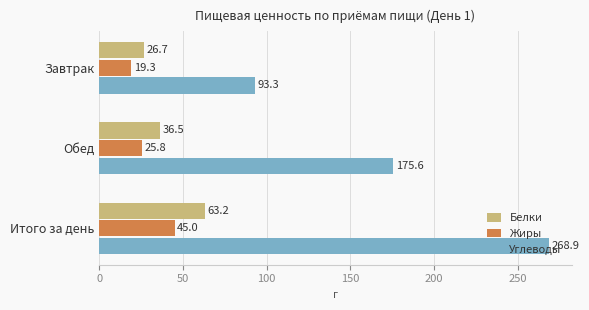

What is the approximate value of Белки at Завтрак?

26.7